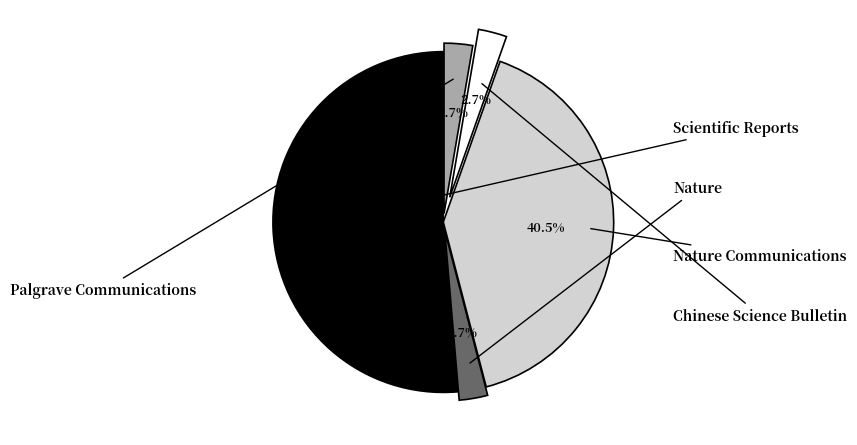

Is there a majority slice in this chart?

Yes